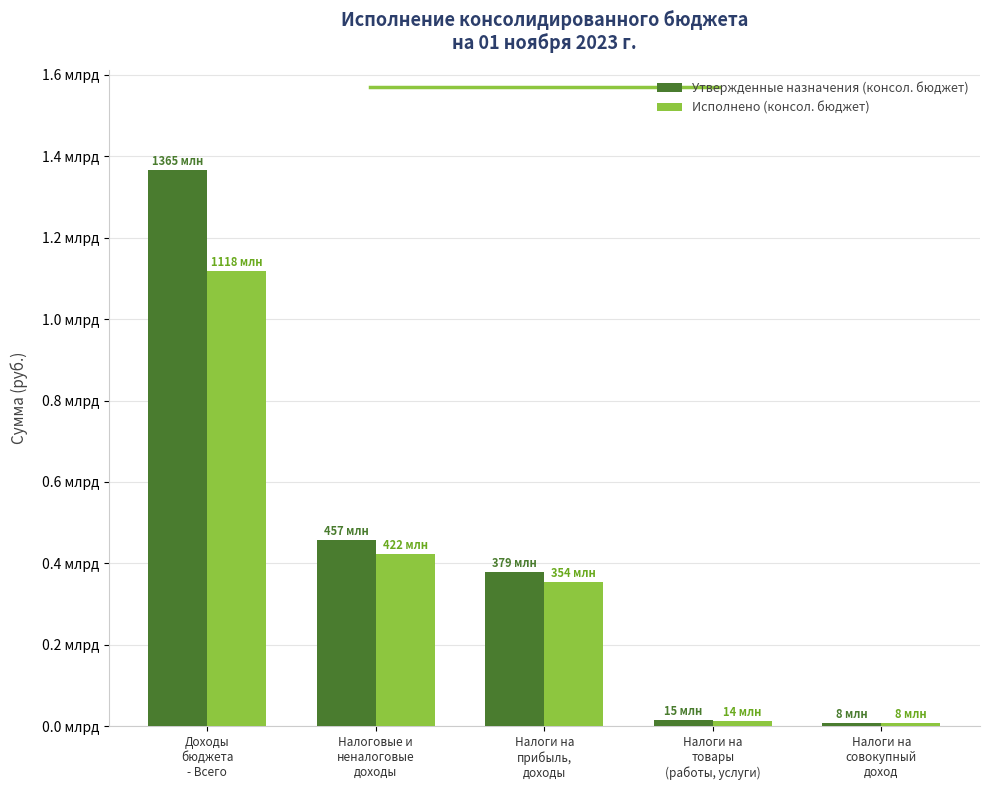

At which label does Исполнено (консол. бюджет) first exceed 354434947?

Доходы
бюджета
- Всего